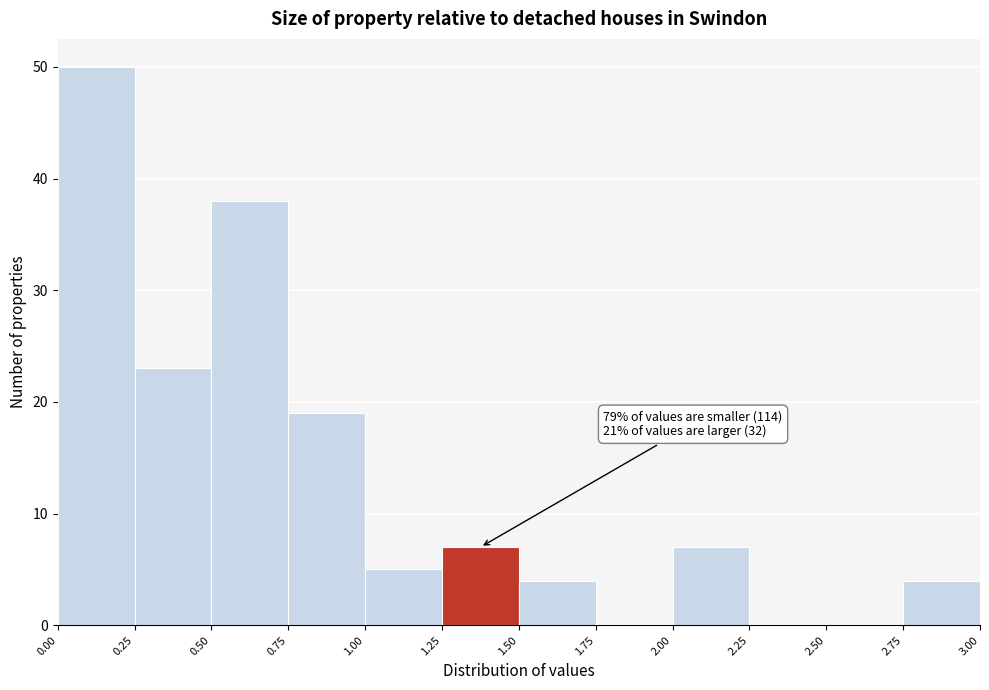

Which range on the x-axis has the tallest bar?

0.00 to 0.25